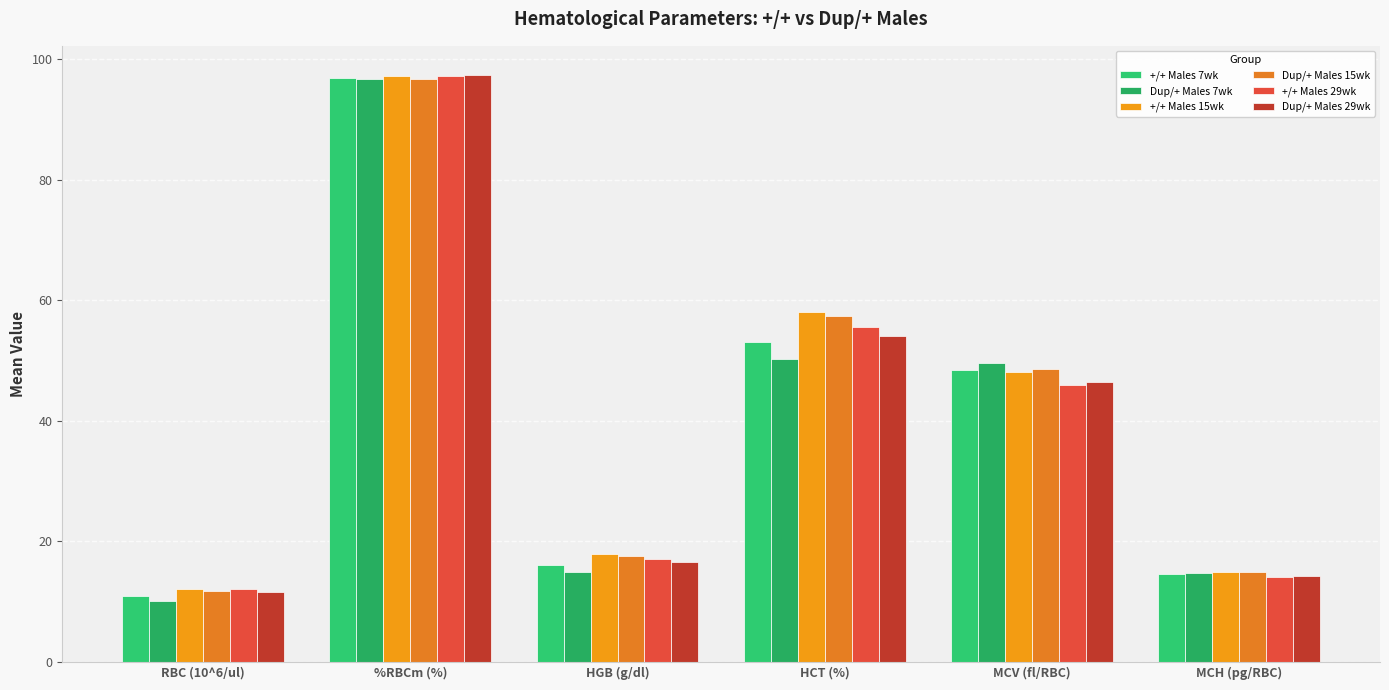

What is the value of the Dup/+ Males 7wk bar at the 2nd from the left?

96.6